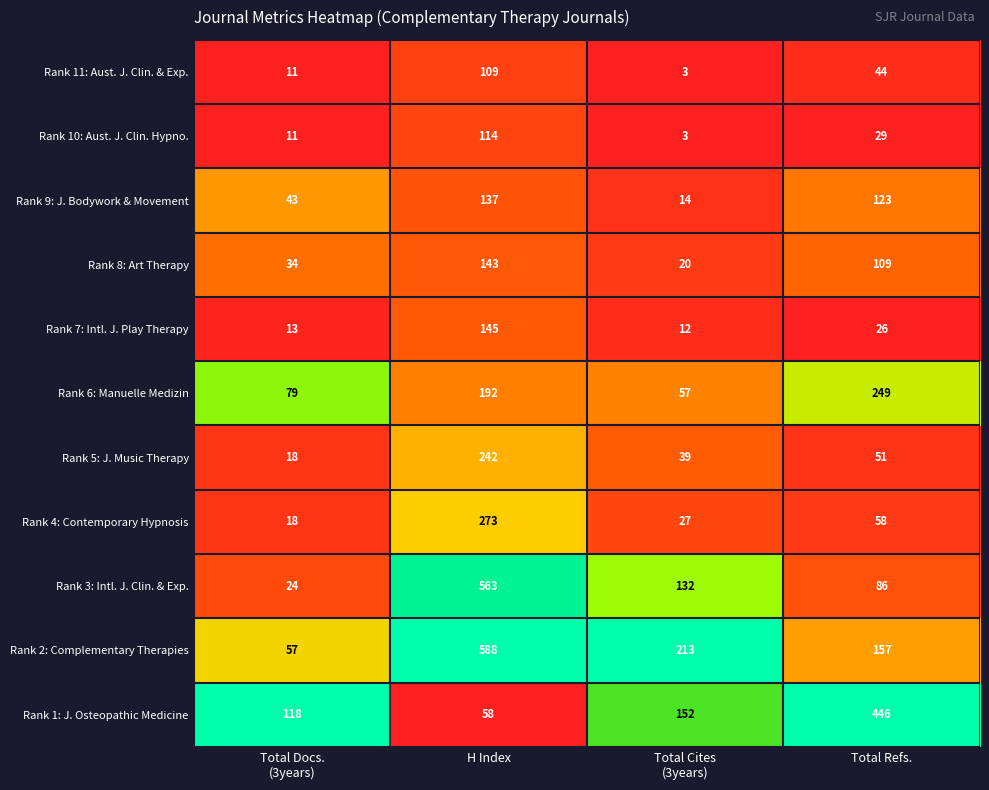

Which series has the largest range (max minus min)?

Rank 3: Intl. J. Clin. & Exp.